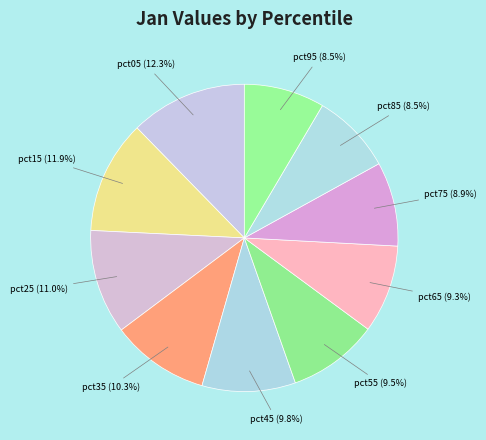

Is it true that pct35 is 10% of the pie?

True